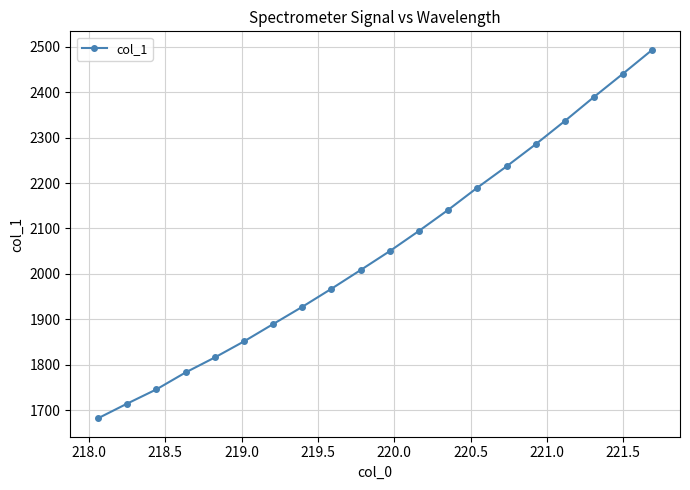

What is the average value?

2052.3